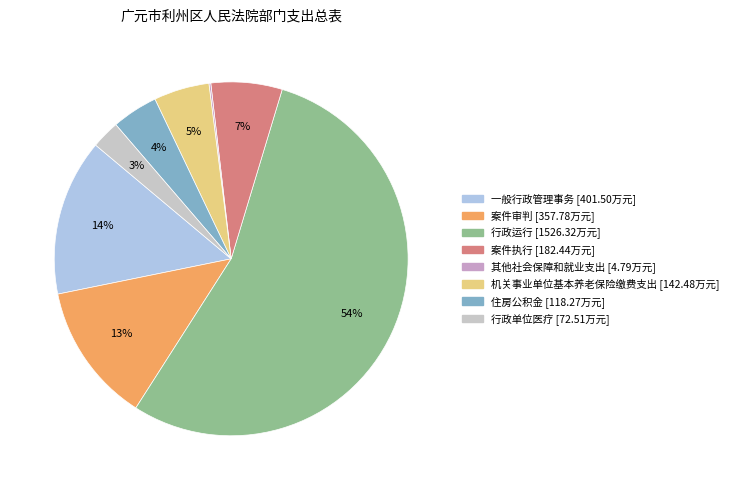

Rank the categories by value from lowest to highest.

其他社会保障和就业支出, 行政单位医疗, 住房公积金, 机关事业单位基本养老保险缴费支出, 案件执行, 案件审判, 一般行政管理事务, 行政运行